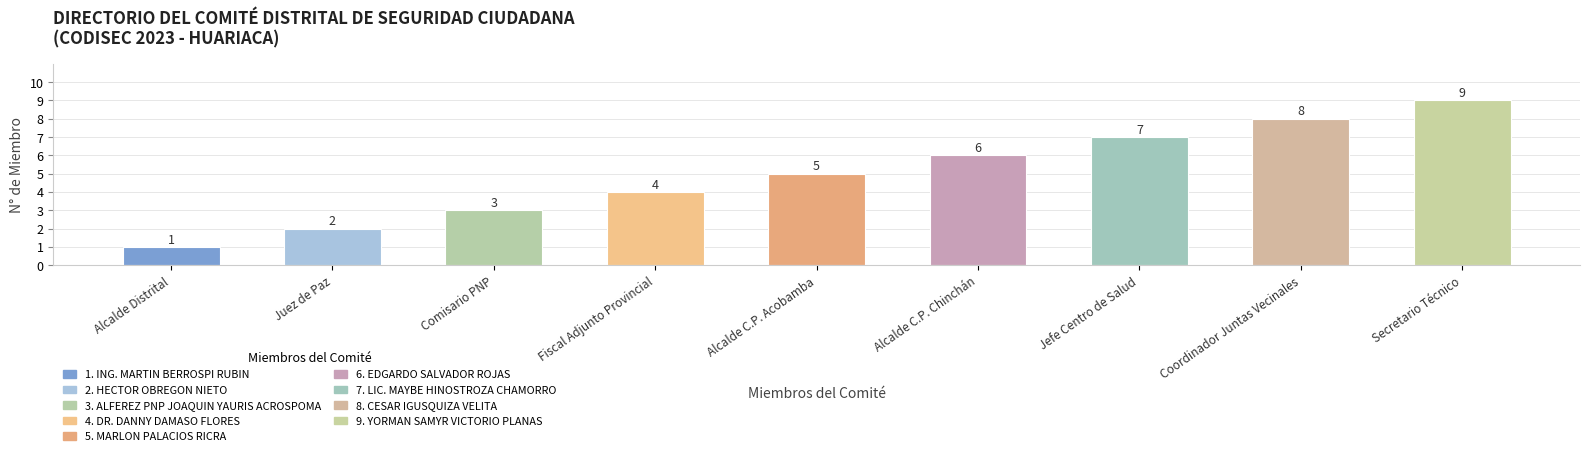

What is the difference between the maximum and minimum values?

8